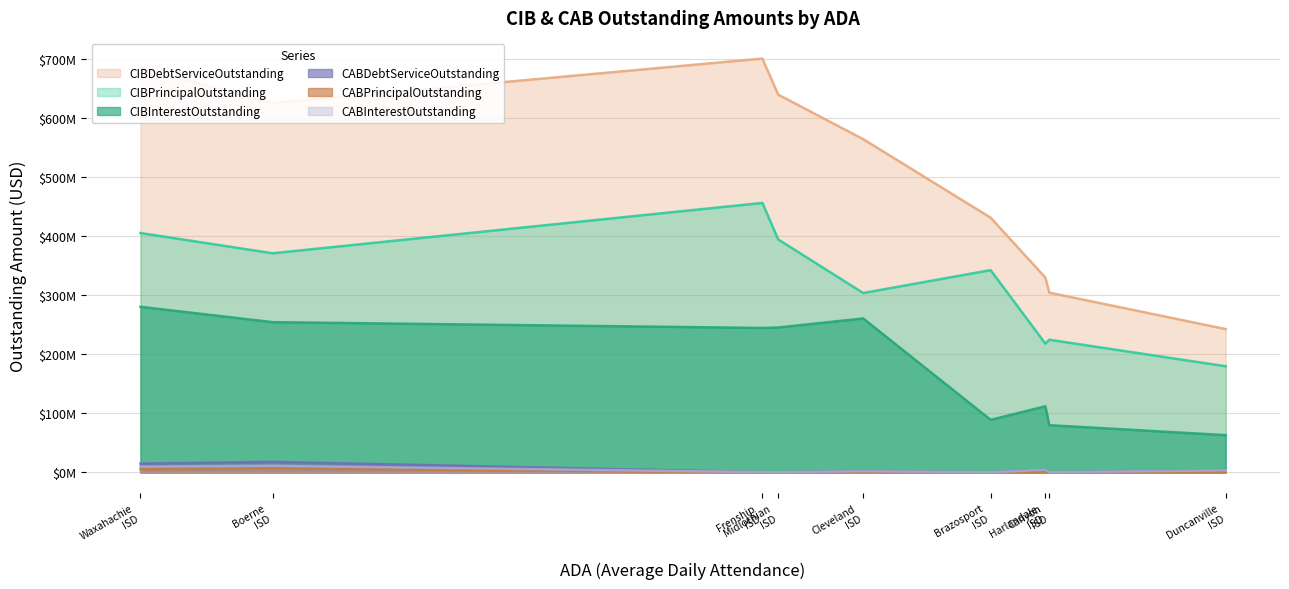

How many values in the CIBDebtServiceOutstanding series are below 564652837?

4